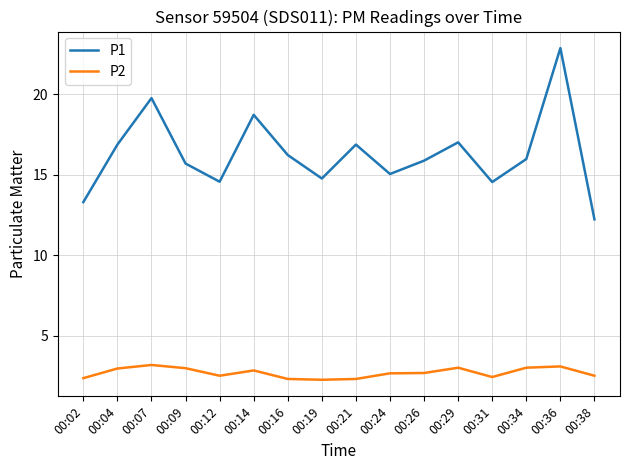

What is the total value across all series at 00:34?

19.0